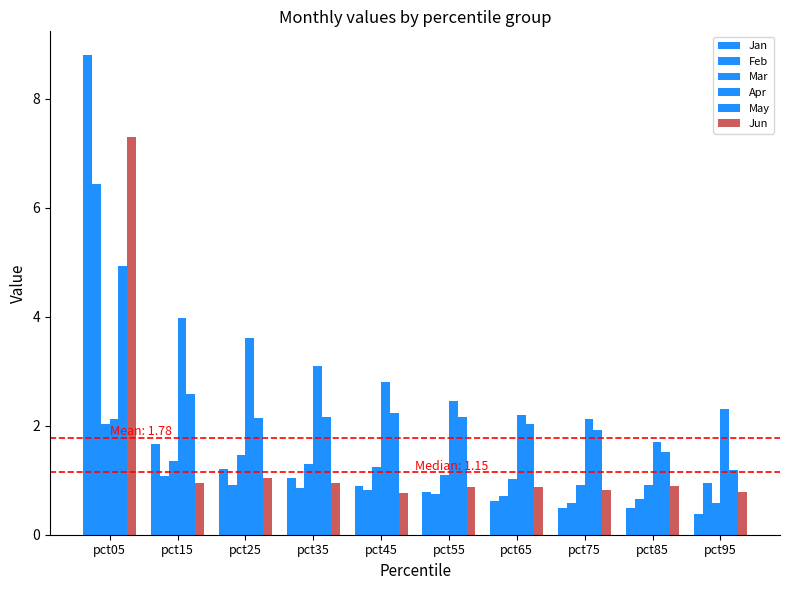

Where is Apr nearest to the value 2?

pct75